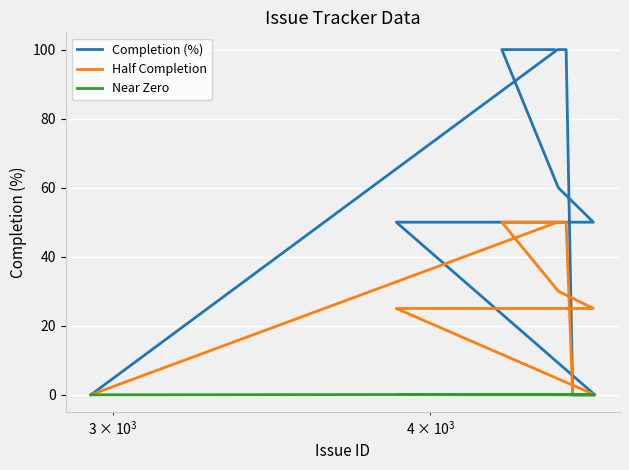

What is the difference between the maximum and minimum values in the Near Zero series?

0.1